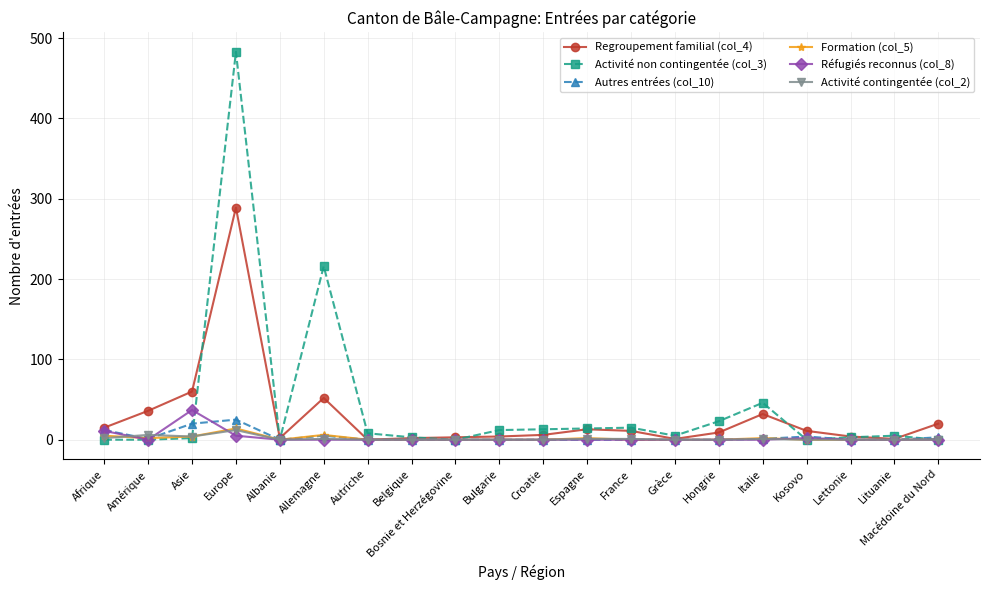

True or false: Réfugiés reconnus (col_8) and Autres entrées (col_10) intersect in this chart.

True